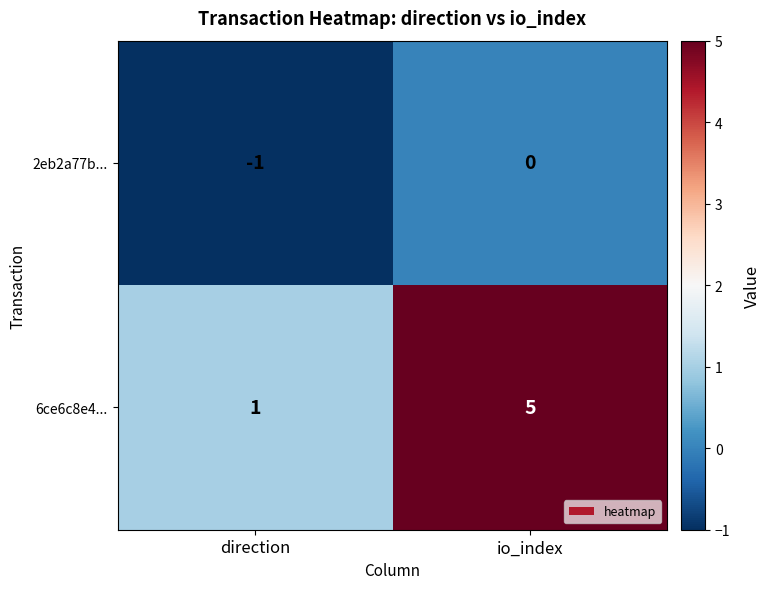

What is the spread (max minus min) of values at io_index?

5